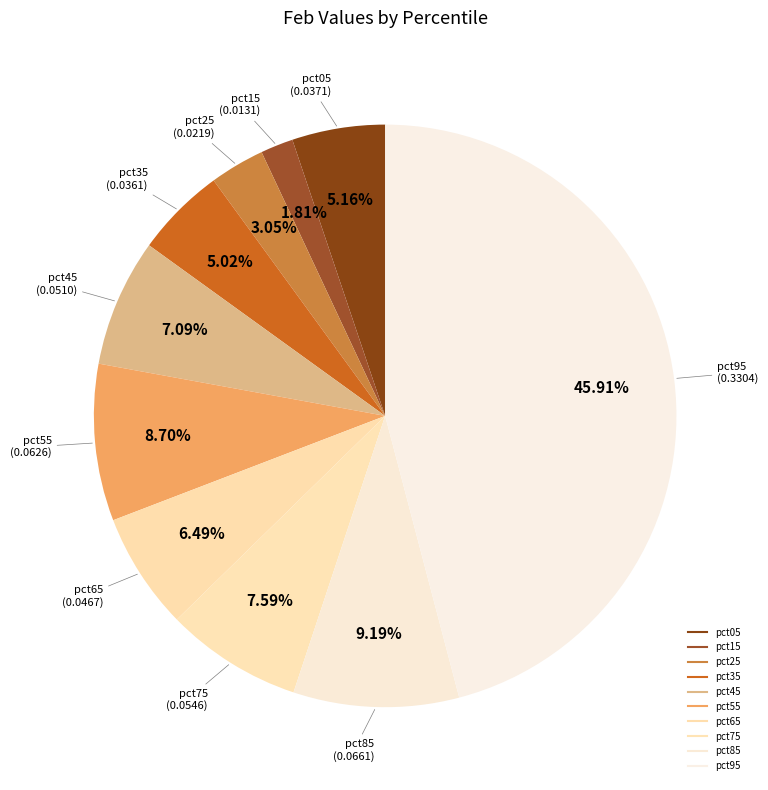

To the nearest percent, what percentage of the pie is pct95?

46%